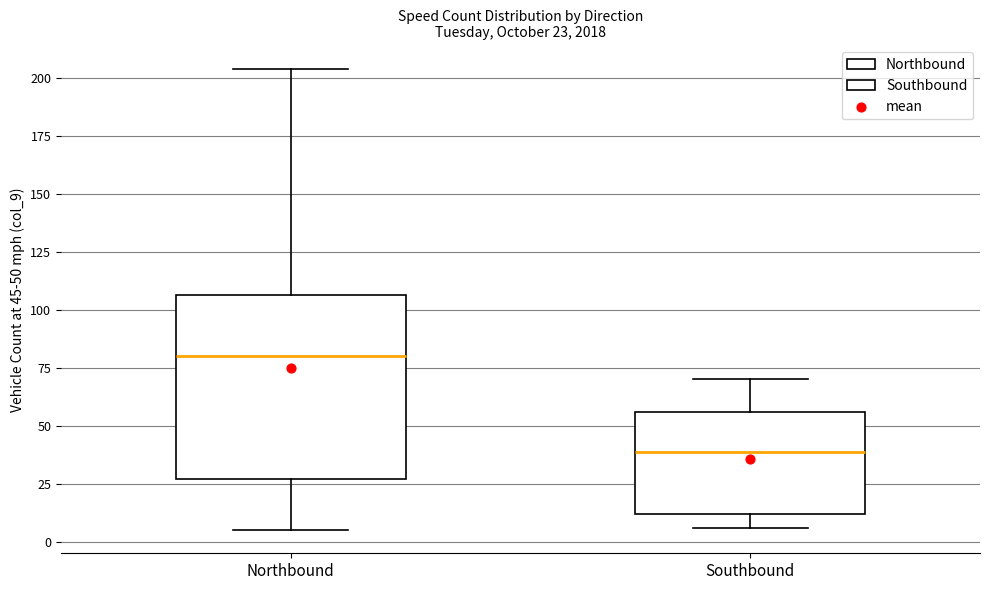

Which box has the highest median line?

Northbound